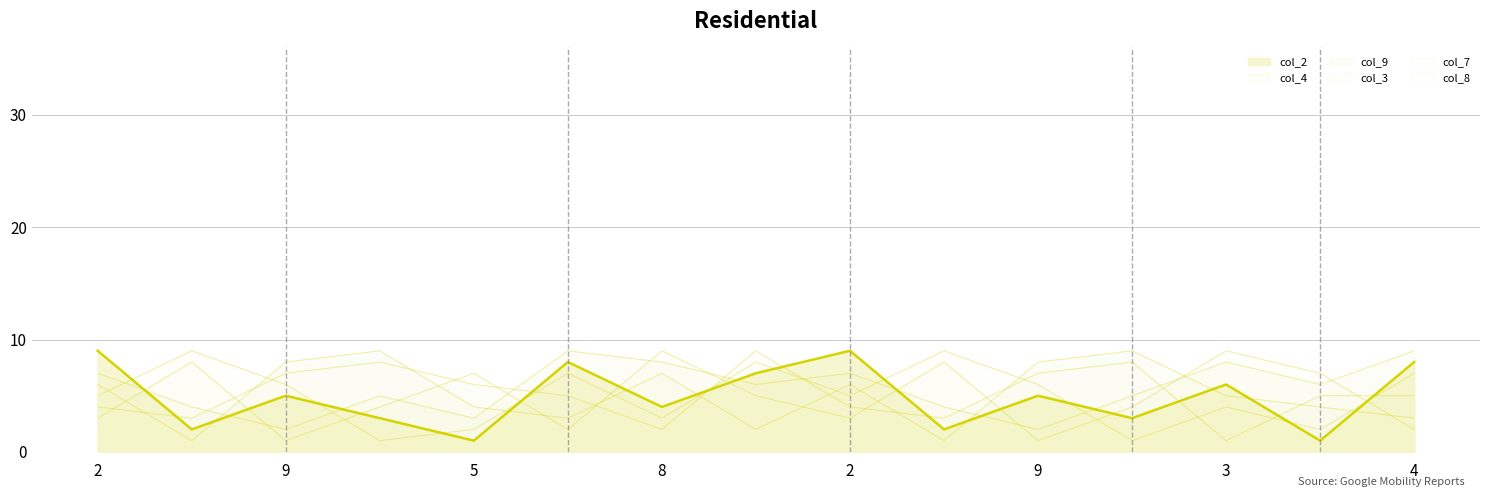

Between which two adjacent categories do col_2 and col_9 first intersect?

2 and 6